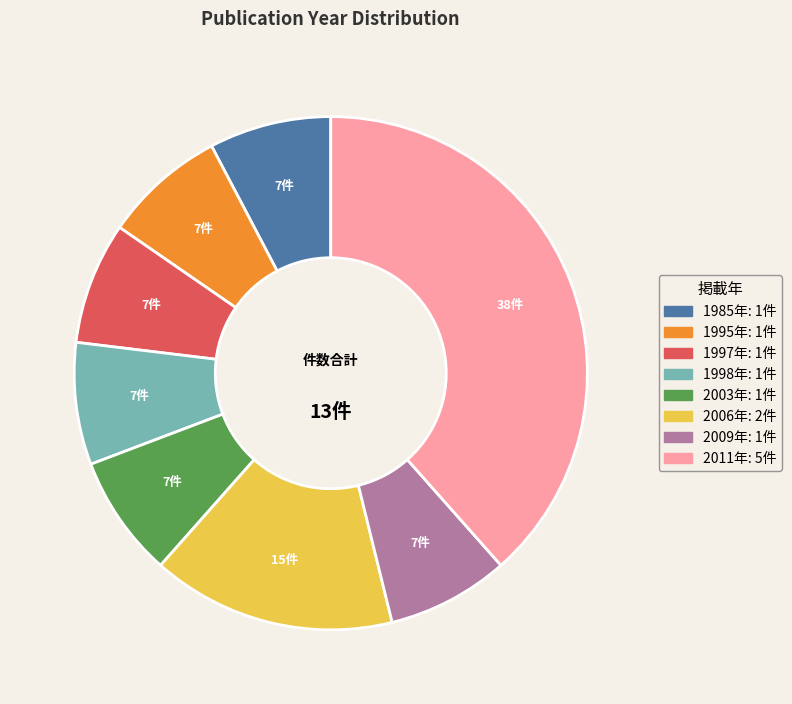

Is there a majority slice in this chart?

No